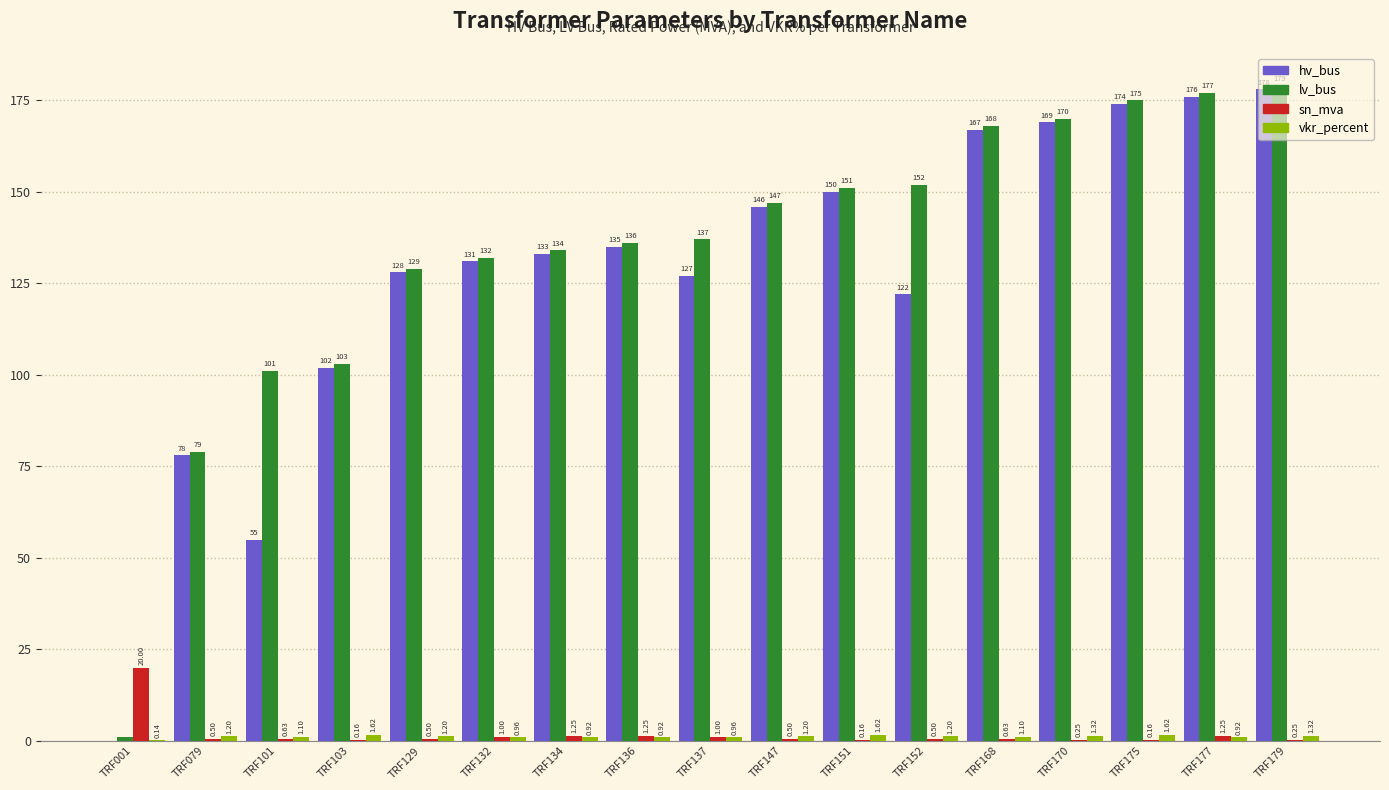

What is the total value across all series at TRF001?

21.1